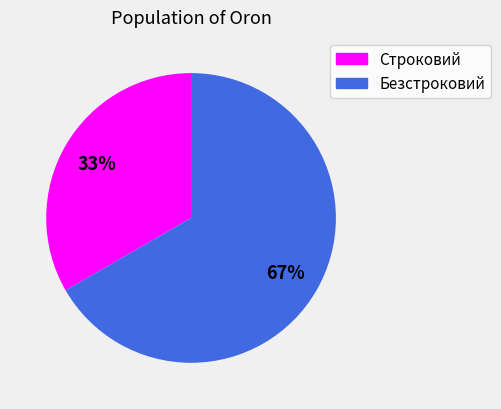

Which slice represents more than half of the pie?

Безстроковий